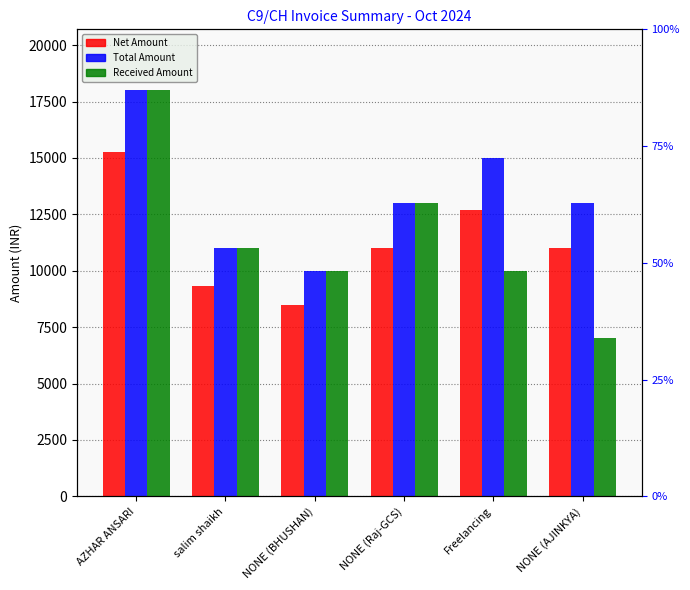

At how many categories does at least one series exceed 14191?

2